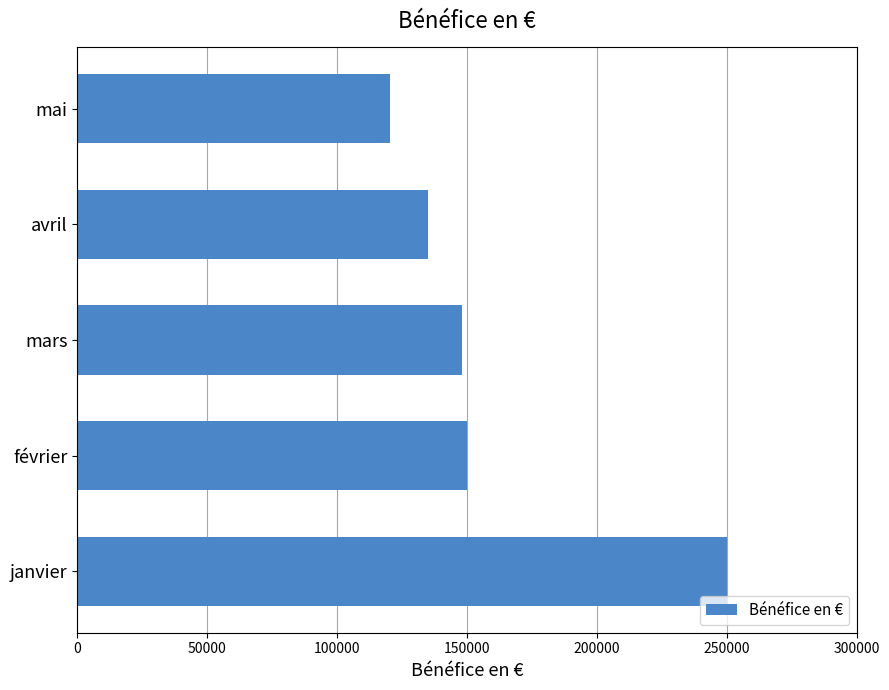

Is it true that the value at février is 67286?

False